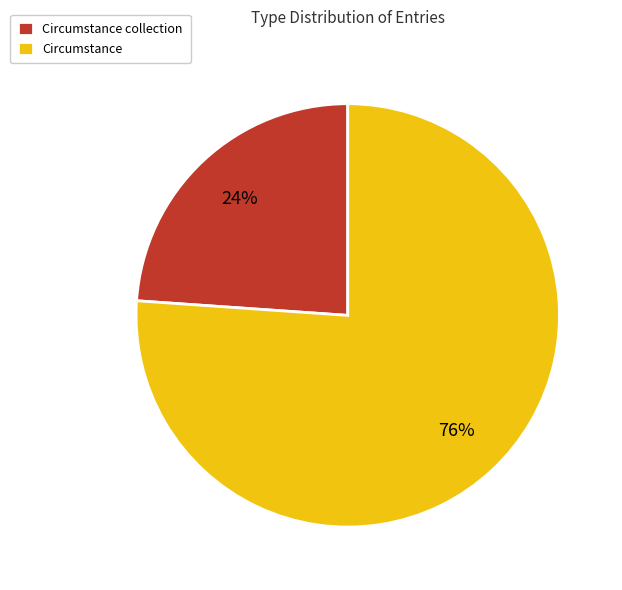

How many slices are in this pie chart?

2